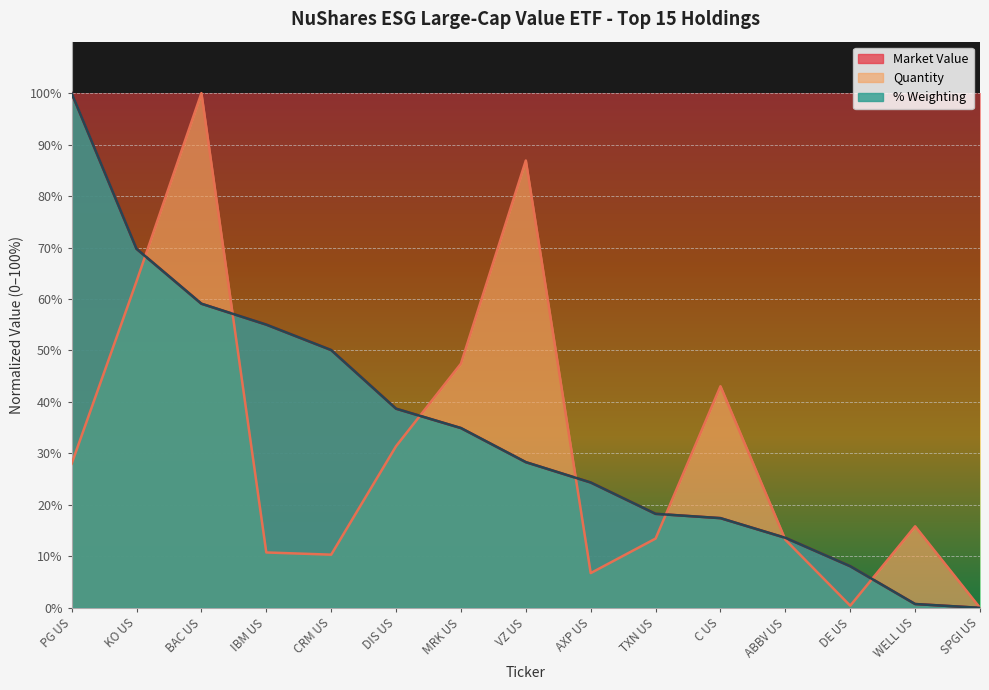

Reading right to left, transcribe all the data shown in this chart.

Market Value: 0.0	0.7	8.1	13.6	17.4	18.3	24.4	28.3	34.9	38.7	50.1	55.0	59.1	69.8	100.0
Quantity: 0.0	15.8	0.4	13.2	43.1	13.5	6.8	86.9	47.4	31.4	10.3	10.8	100.0	63.4	28.0
% Weighting: 0.0	0.7	8.1	13.6	17.4	18.3	24.4	28.3	34.9	38.7	50.1	55.0	59.1	69.8	100.0